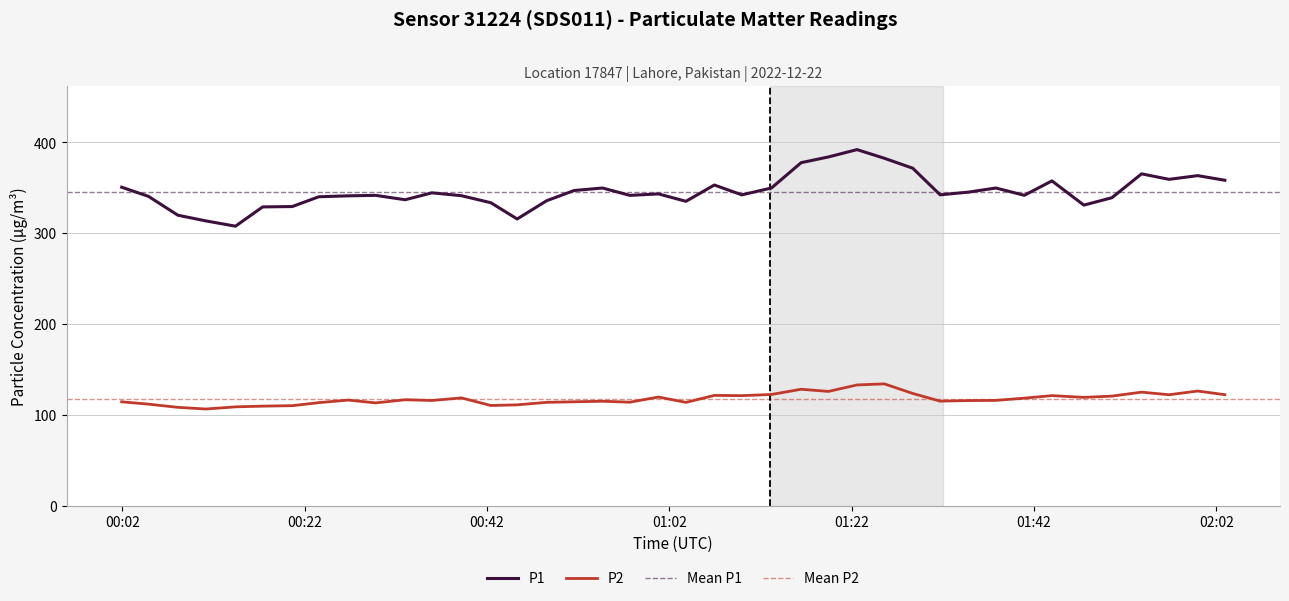

How many interior local peaks does the P1 series have?

10